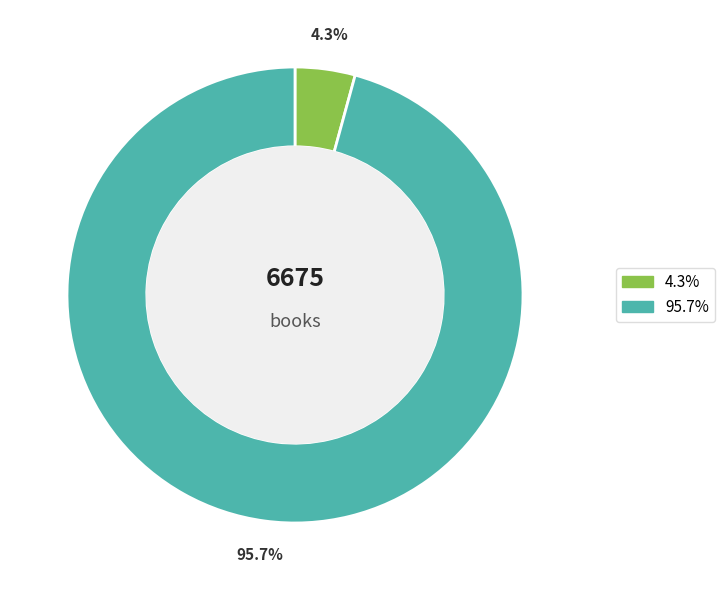

How many segments does this pie chart have?

2